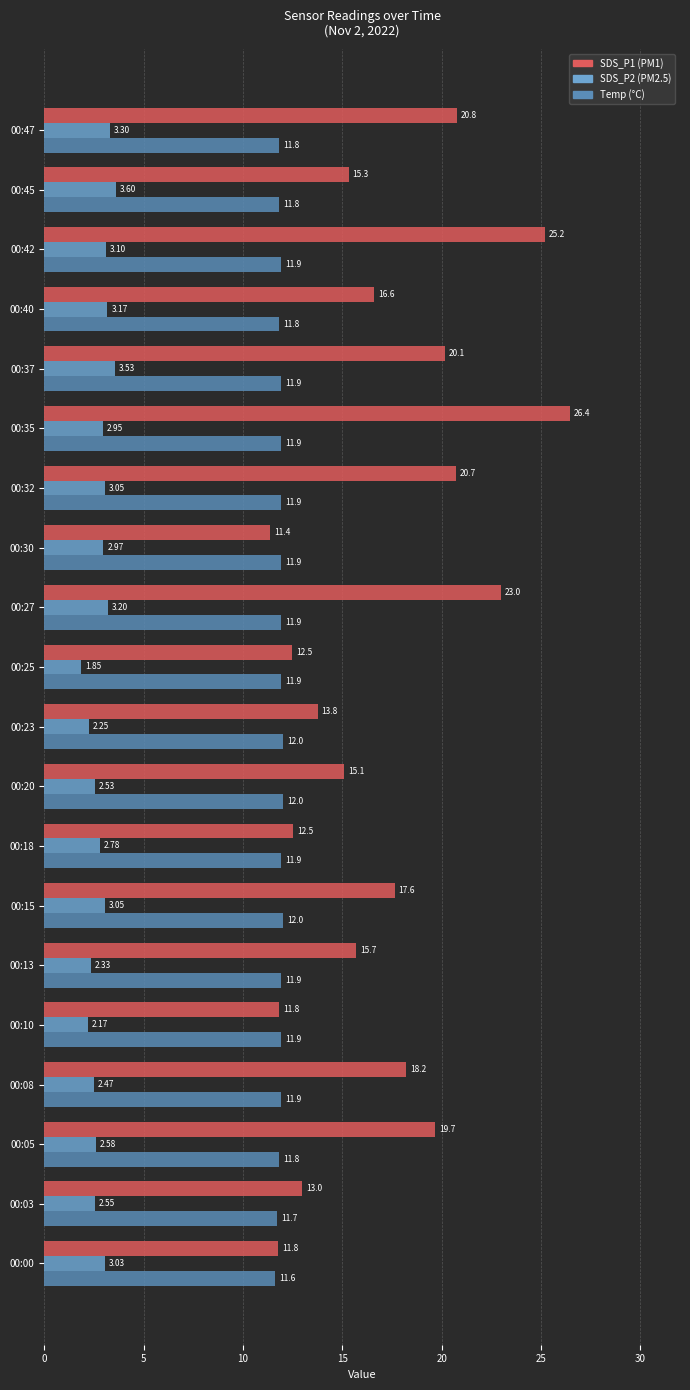

What is the total value across all series at 00:45?

30.7